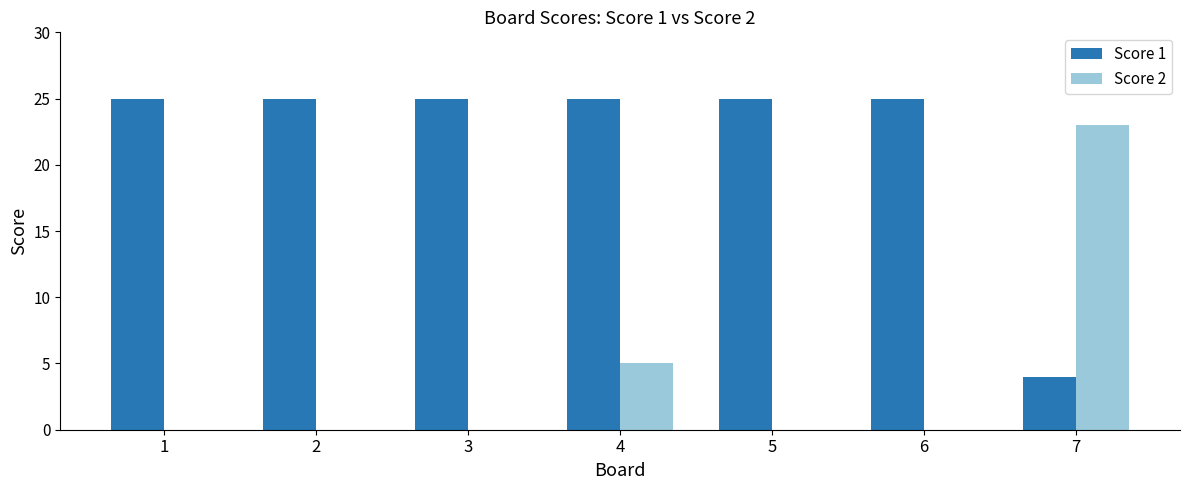

What are all the series names shown in the legend?

Score 1, Score 2